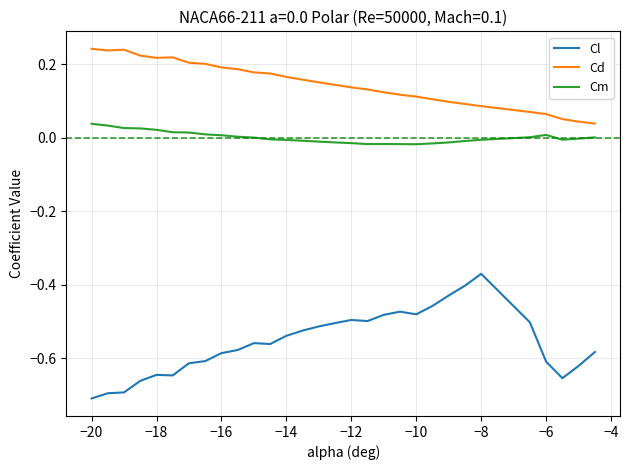

Which series has the largest range (max minus min)?

Cl